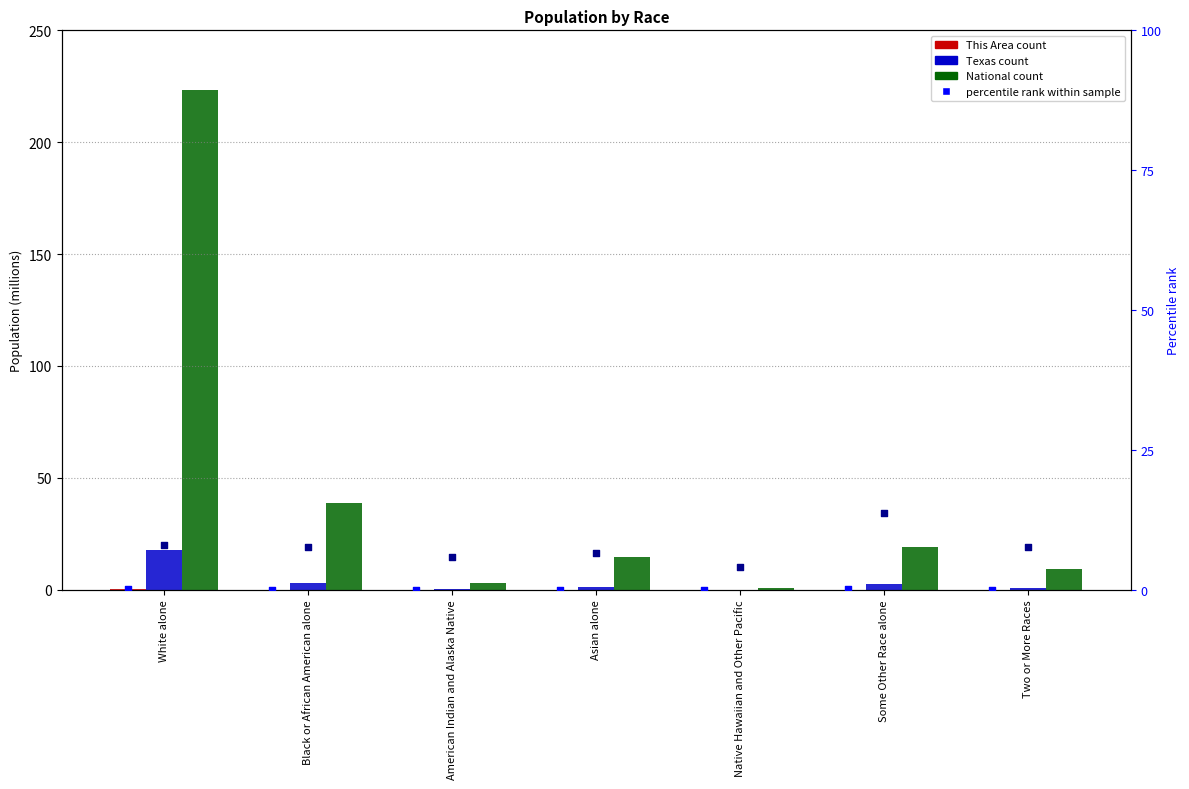

Is the value of This Area at Two or More Races greater than the value of Texas at Two or More Races?

No